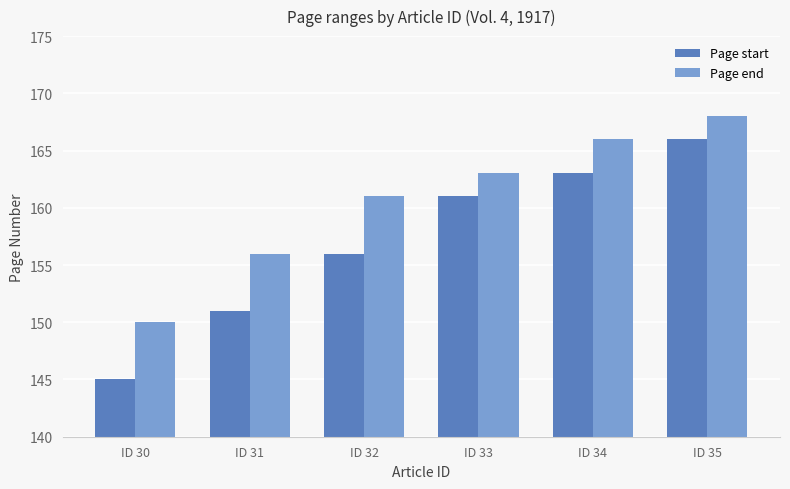

What is the difference between the maximum and minimum values in the Page end series?

18